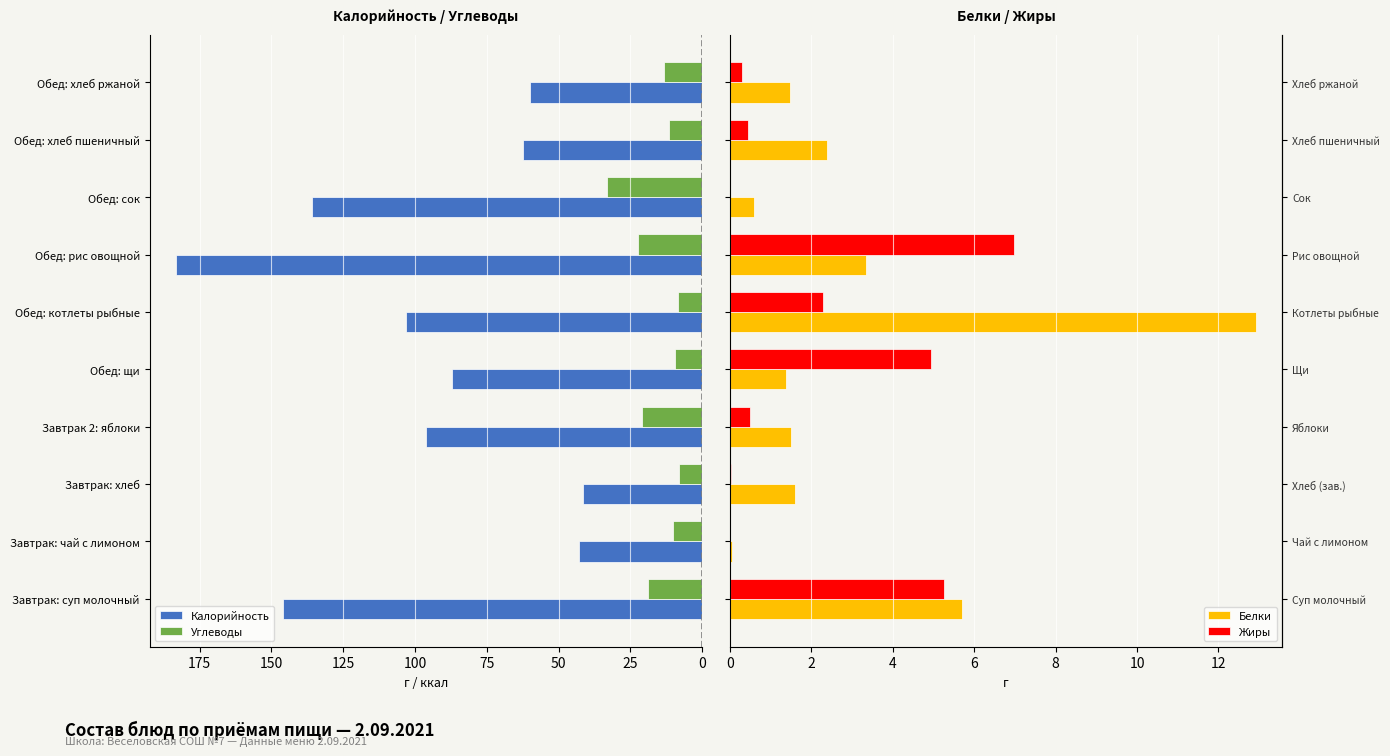

Reading left to right, transcribe all the data shown in this chart.

Калорийность: 146.0	43.0	41.6	96.0	87.0	103.0	183.2	136.0	62.4	60.0
Углеводы: 18.9	10.2	8.0	21.0	9.3	8.3	22.2	33.0	11.4	13.4
Белки: 5.7	0.1	1.6	1.5	1.4	12.9	3.4	0.6	2.4	1.5
Жиры: 5.3	0.0	0.0	0.5	4.9	2.3	7.0	0.0	0.5	0.3